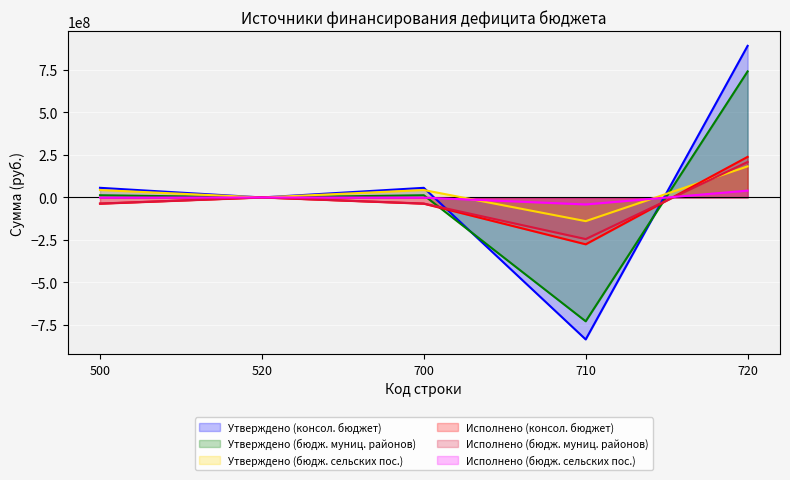

How many values in Утверждено (бюдж. муниц. районов) are above zero?

3